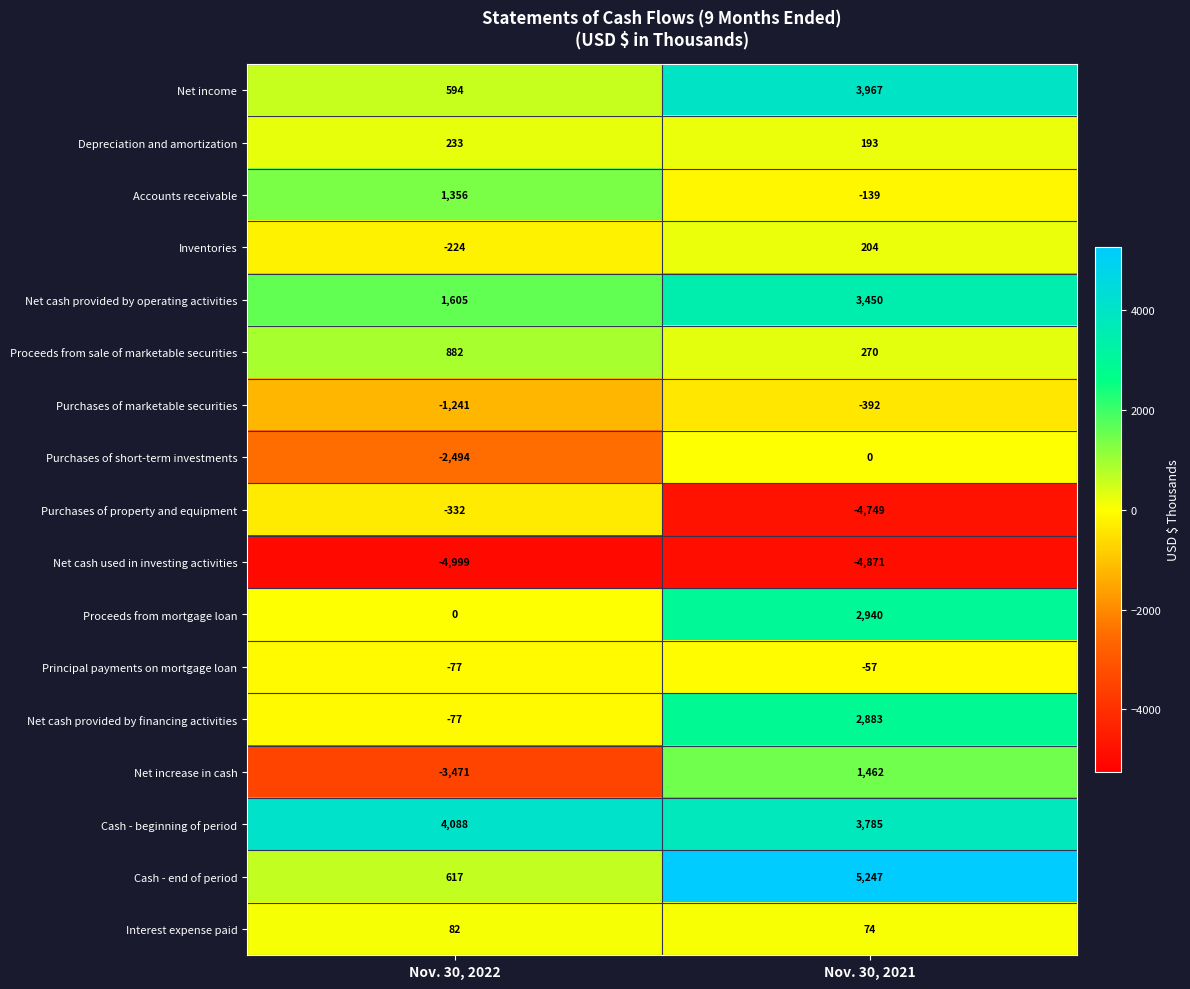

The value of Net increase in cash at Nov. 30, 2021 is 601. True or false?

False